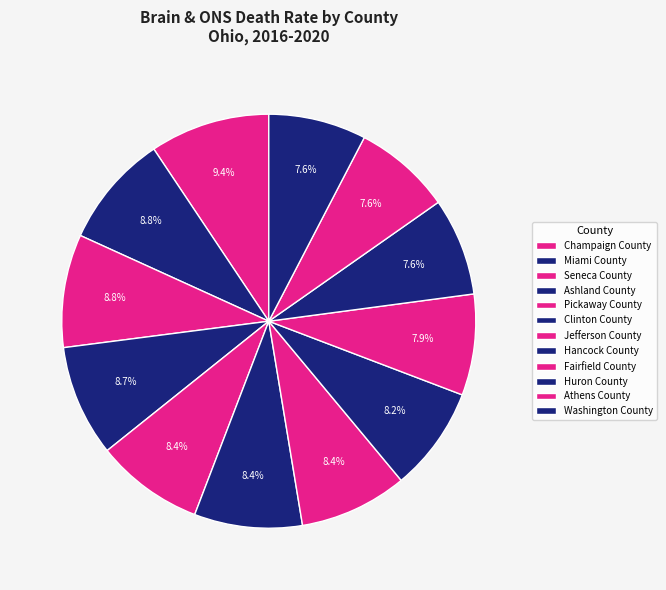

Count the number of slices in the pie.

12